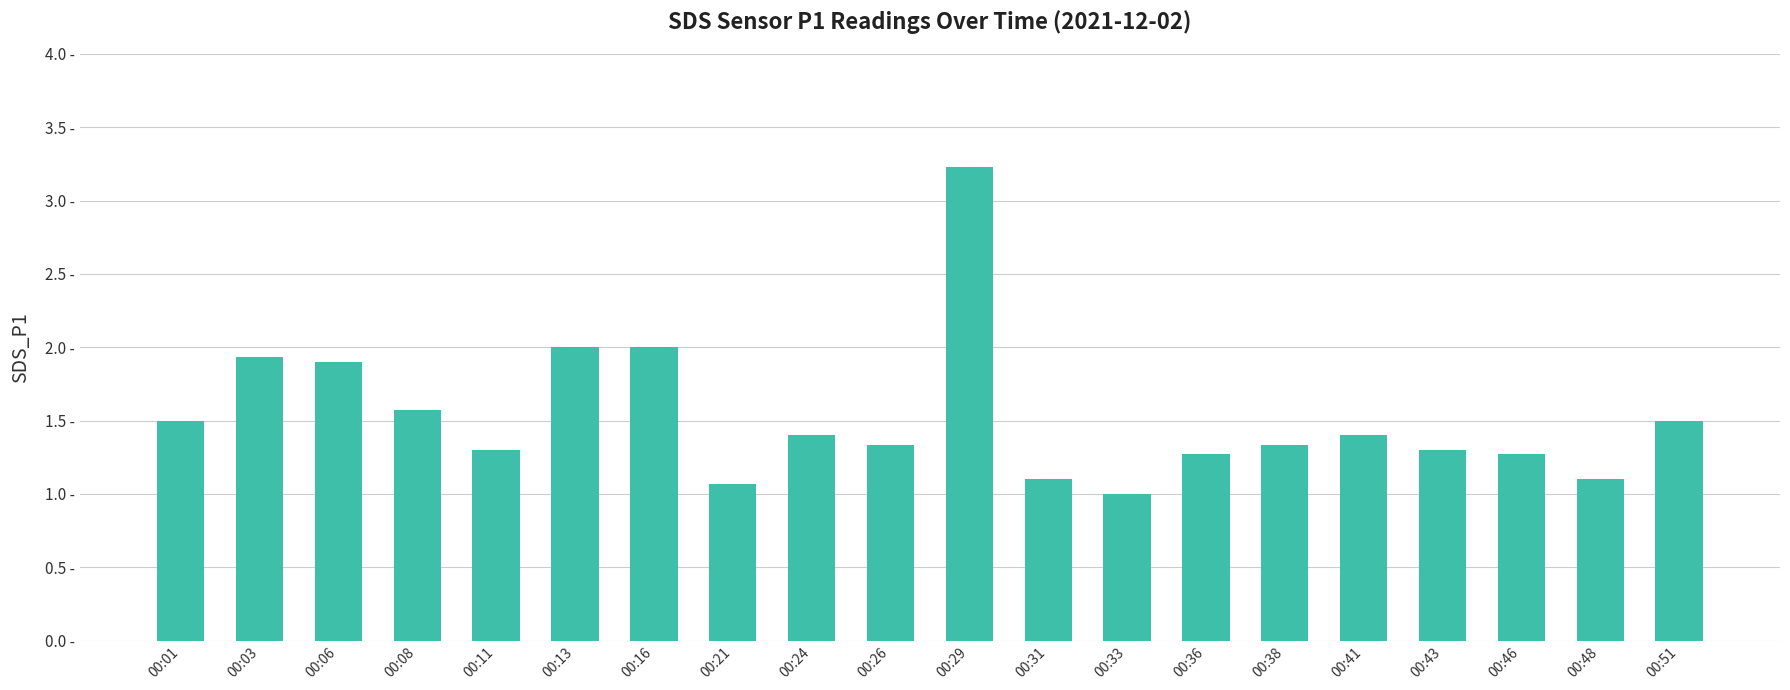

List the labels in order of value, smallest first.

00:33, 00:21, 00:31, 00:48, 00:36, 00:46, 00:11, 00:43, 00:26, 00:38, 00:24, 00:41, 00:01, 00:51, 00:08, 00:06, 00:03, 00:13, 00:16, 00:29